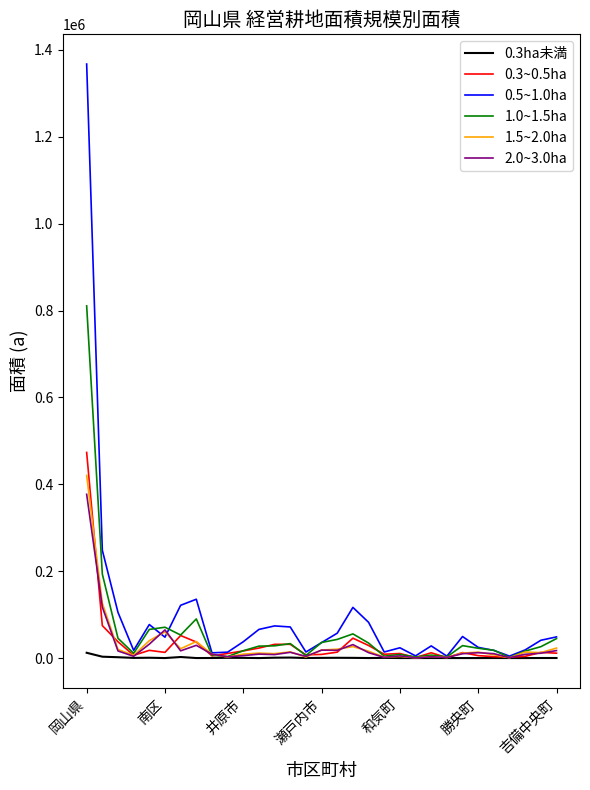

What is the greatest value displayed?

1367447